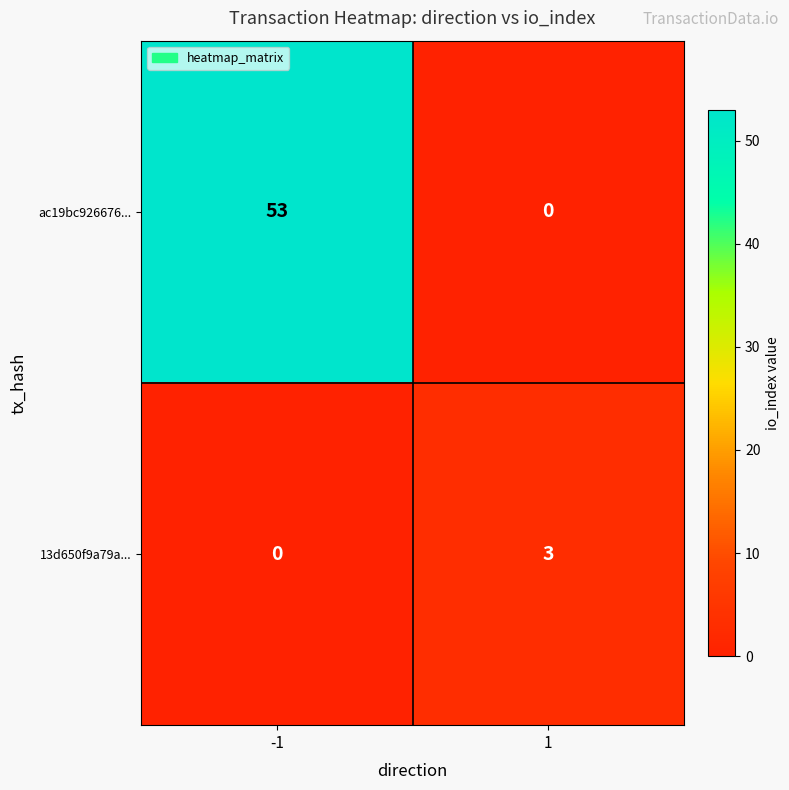

List the series in order of their overall mean, highest first.

ac19bc926676..., 13d650f9a79a...